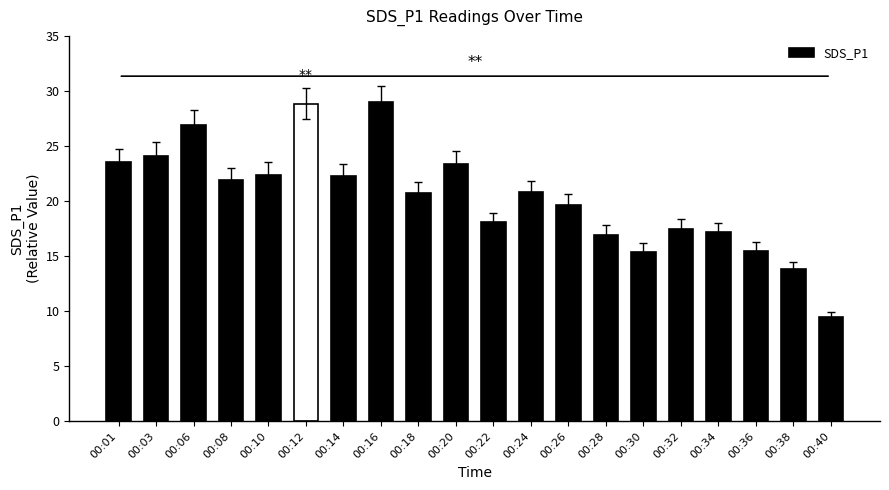

What is the sum of the values at 00:14 and 00:34?

39.4